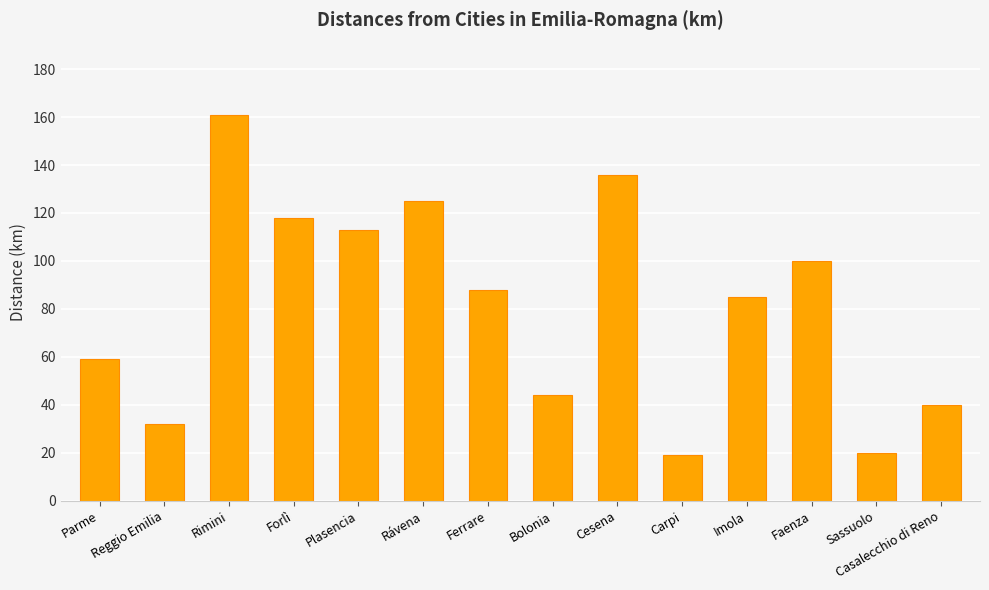

The value at Ferrare is 88. True or false?

True